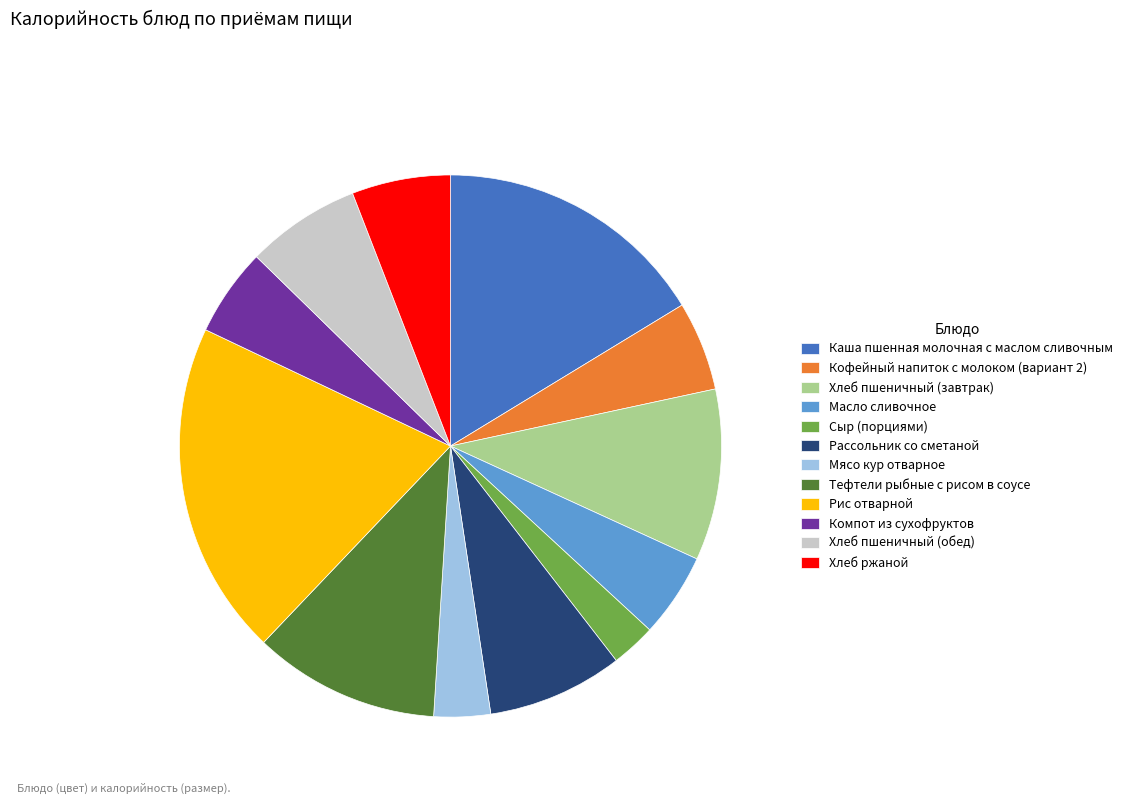

Is the sum of Мясо кур отварное and Хлеб ржаной greater than half?

No